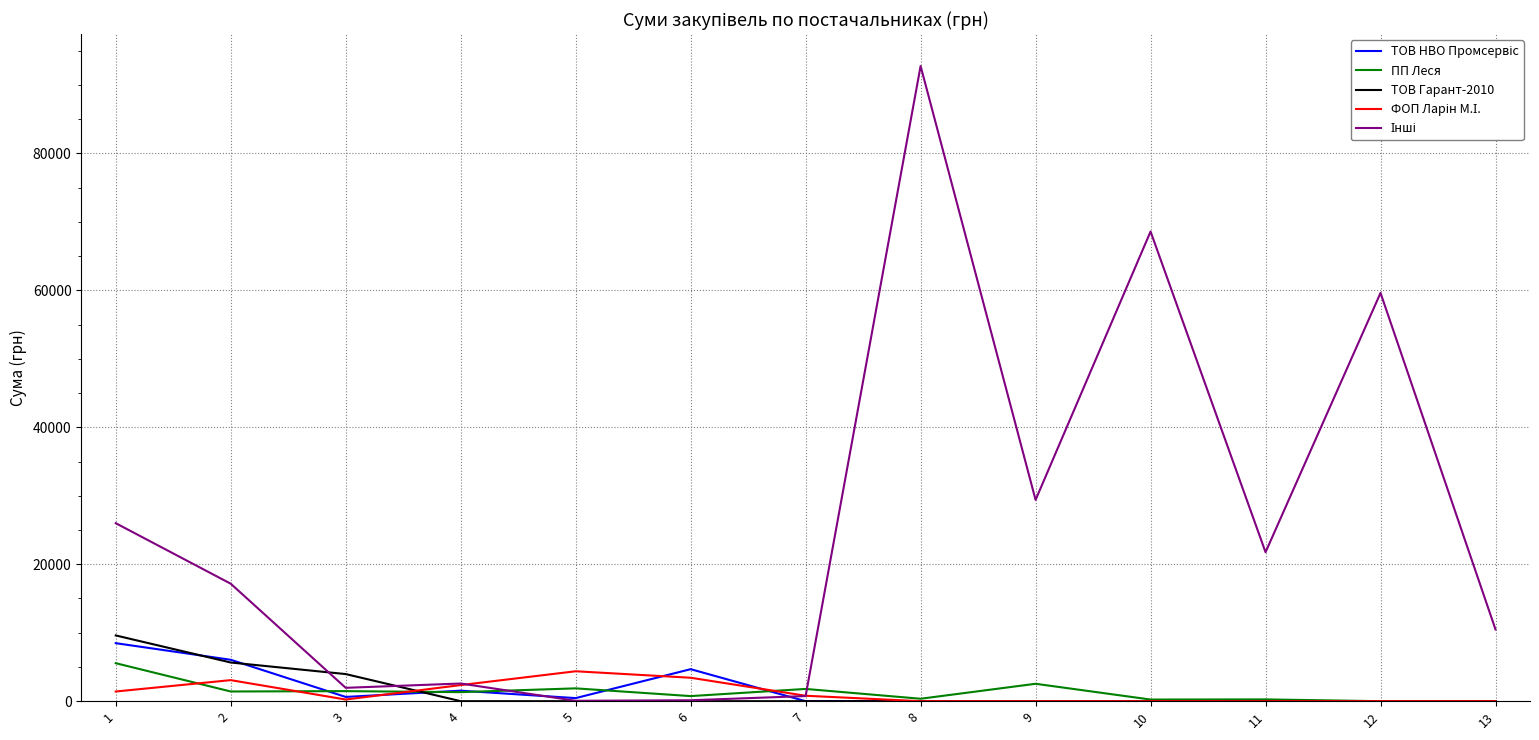

At which category is the sum across all series the highest?

8